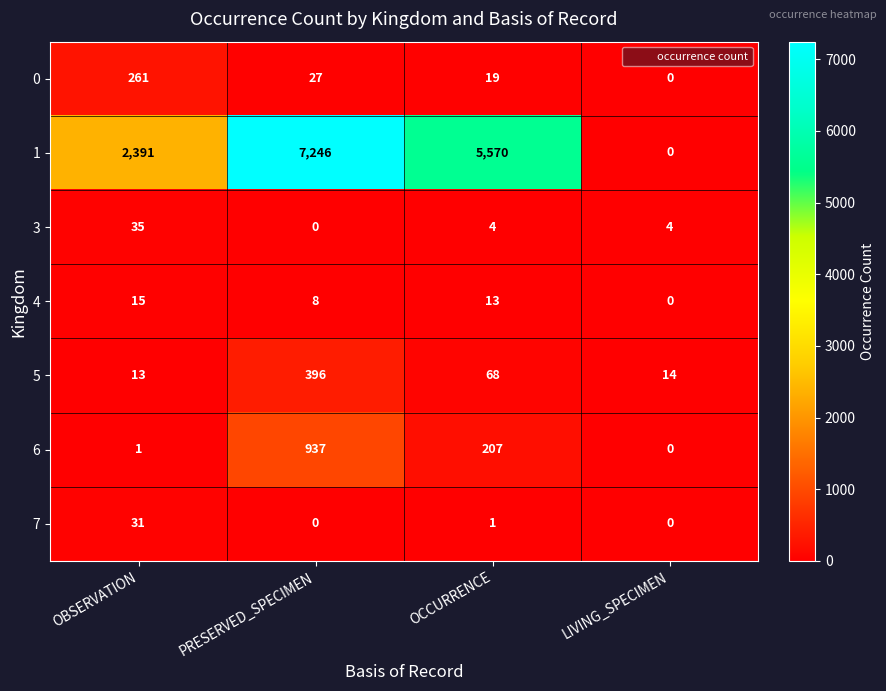

Rank the categories by 0 value from highest to lowest.

OBSERVATION, PRESERVED_SPECIMEN, OCCURRENCE, LIVING_SPECIMEN